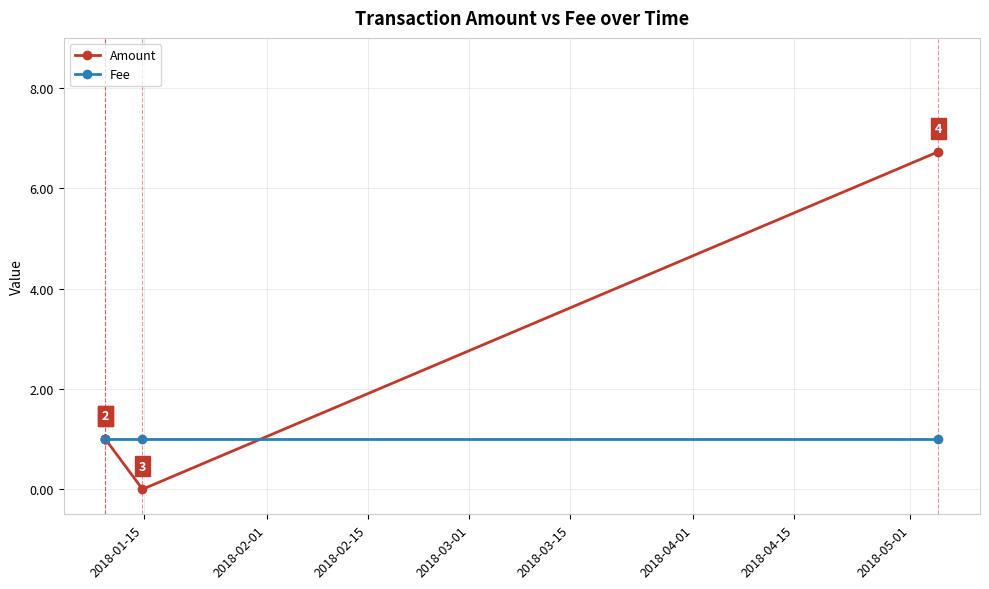

Which series has the largest total across all categories?

Amount